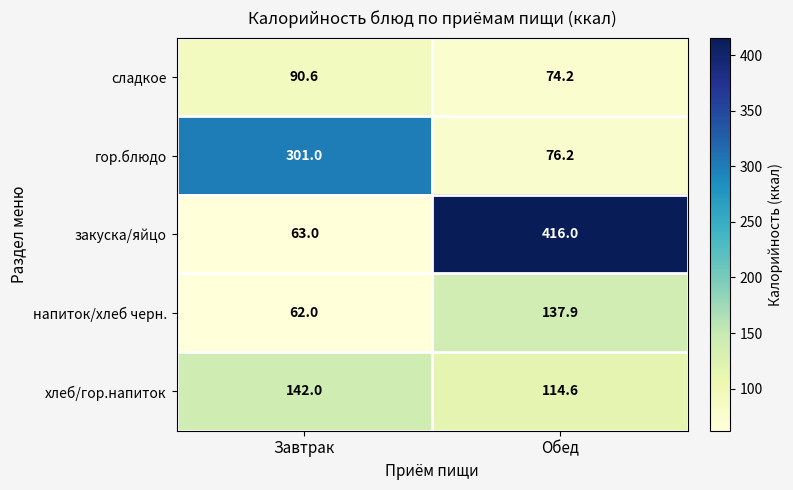

What is the sum of all сладкое values?

164.8